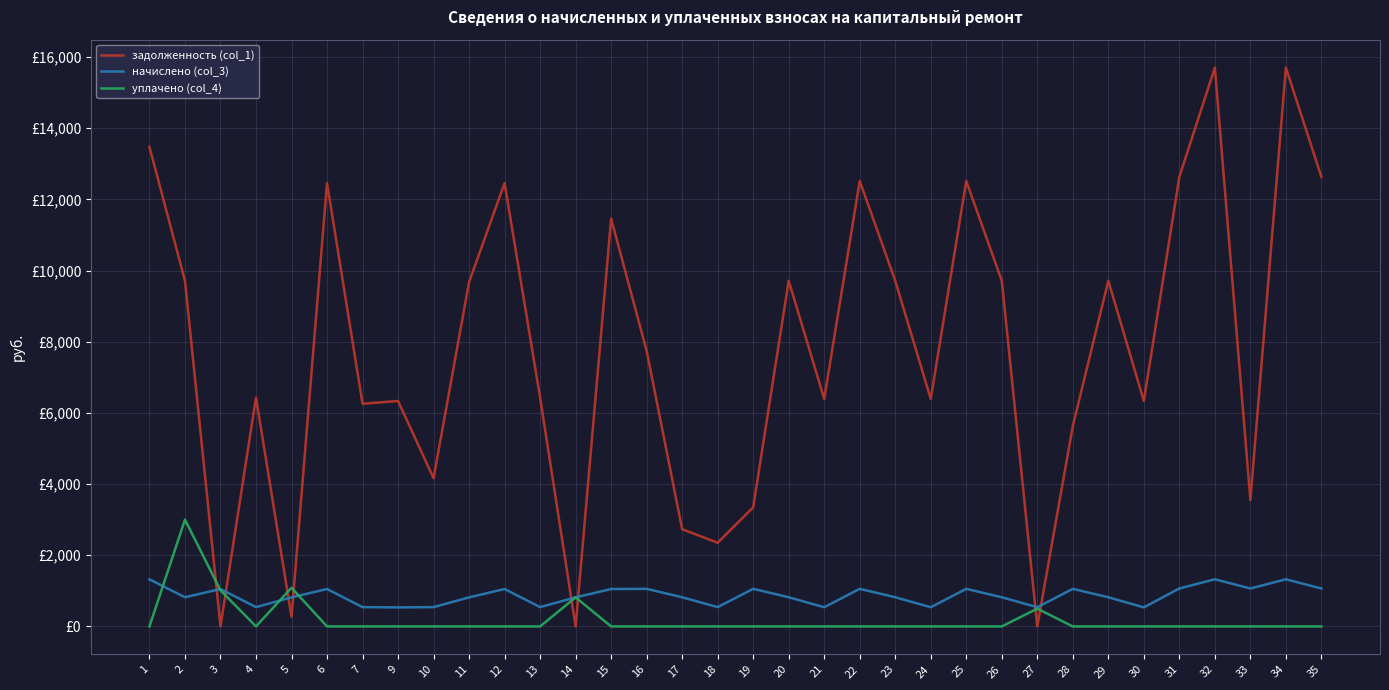

What are all the series names shown in the legend?

задолженность (col_1), начислено (col_3), уплачено (col_4)